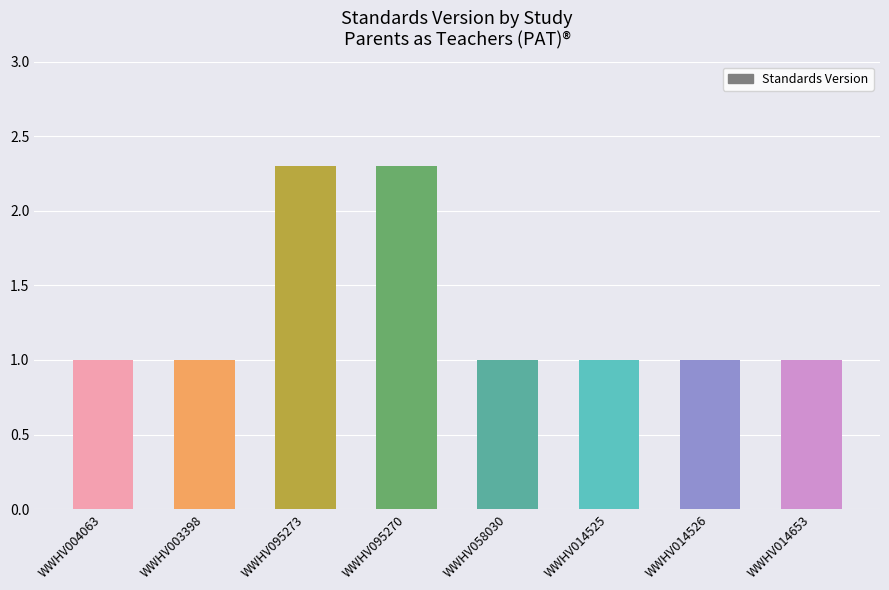

What is the change in value from WWHV095273 to WWHV014653?

-1.3